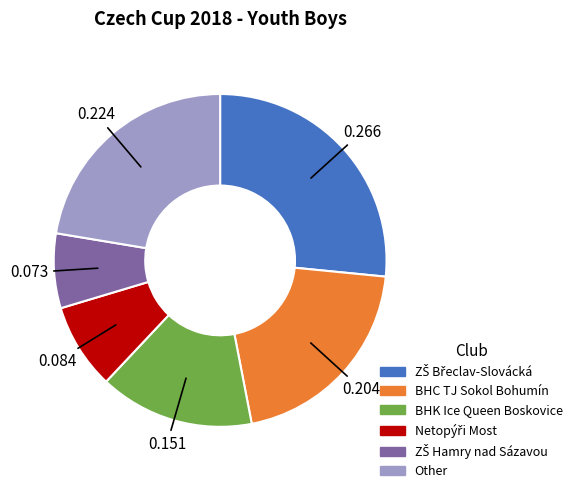

Is BHC TJ Sokol Bohumín the majority of the pie?

No